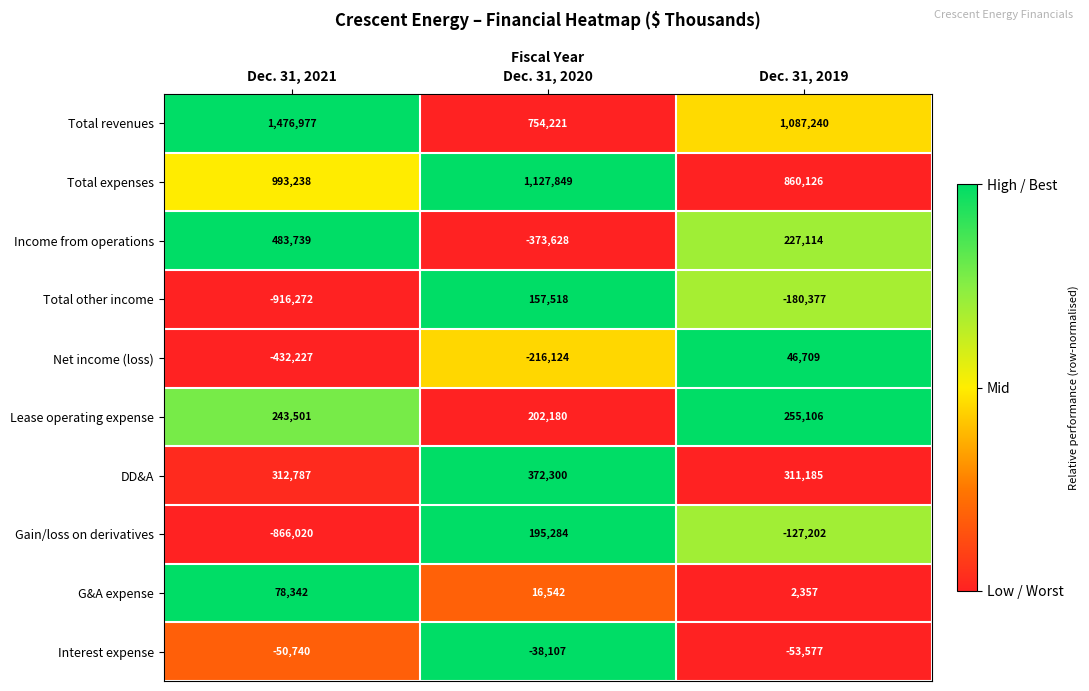

Count the number of categories in the chart.

3